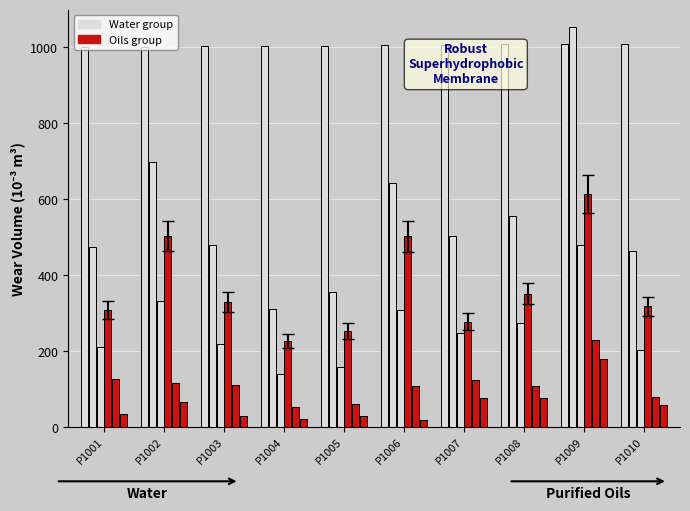

Reading left to right, transcribe all the data shown in this chart.

srprec: 1001	1002	1003	1004	1005	1006	1007	1008	1009	1010
totreg_r: 475	698	479	310	356	644	502	556	1054	464
female: 211	333	219	140	159	309	248	275	479	202
dem: 308	503	330	226	253	502	277	351	614	318
male: 126	115	110	54	61	109	125	109	228	80
rep: 34	67	28	22	30	18	76	76	178	58